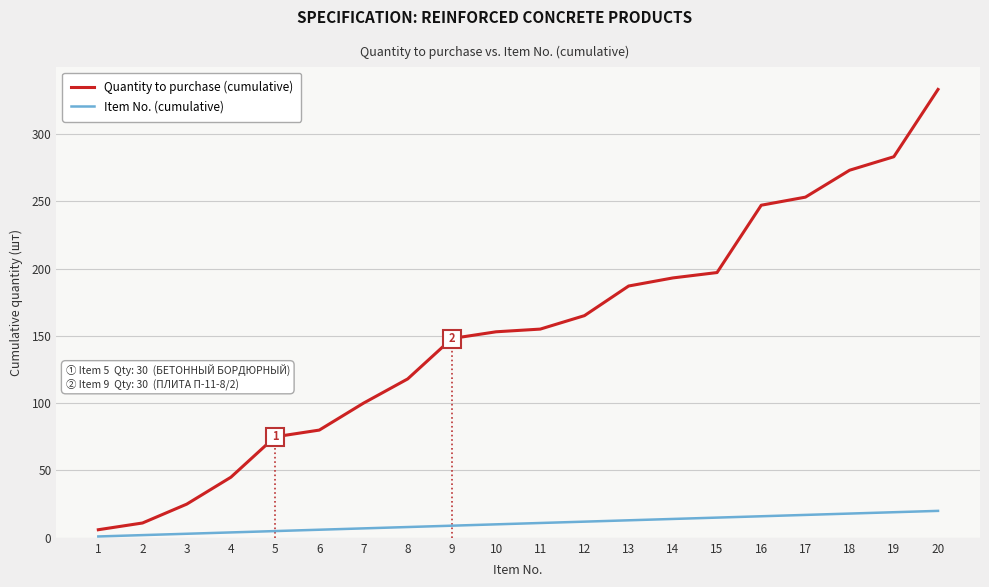

Which series has the largest total across all categories?

Quantity to purchase (cumulative)